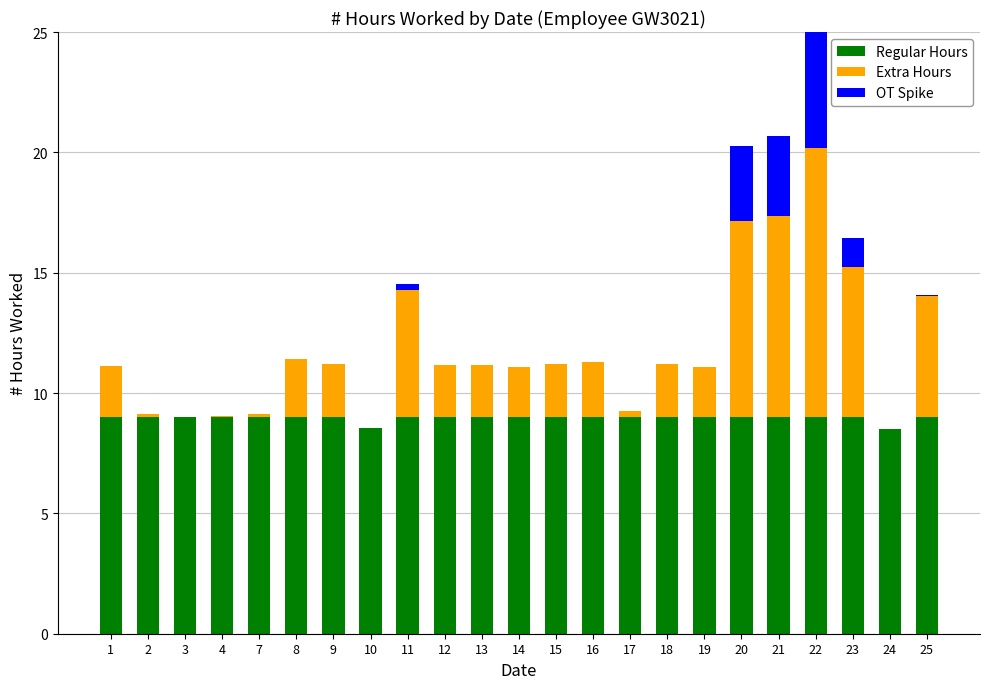

What value does the Regular Hours series have at 9?

9.0